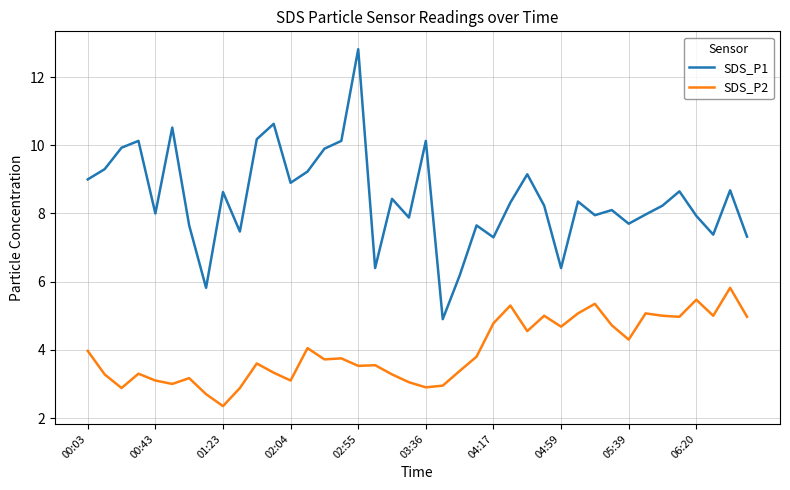

List the series in order of their overall mean, lowest first.

SDS_P2, SDS_P1